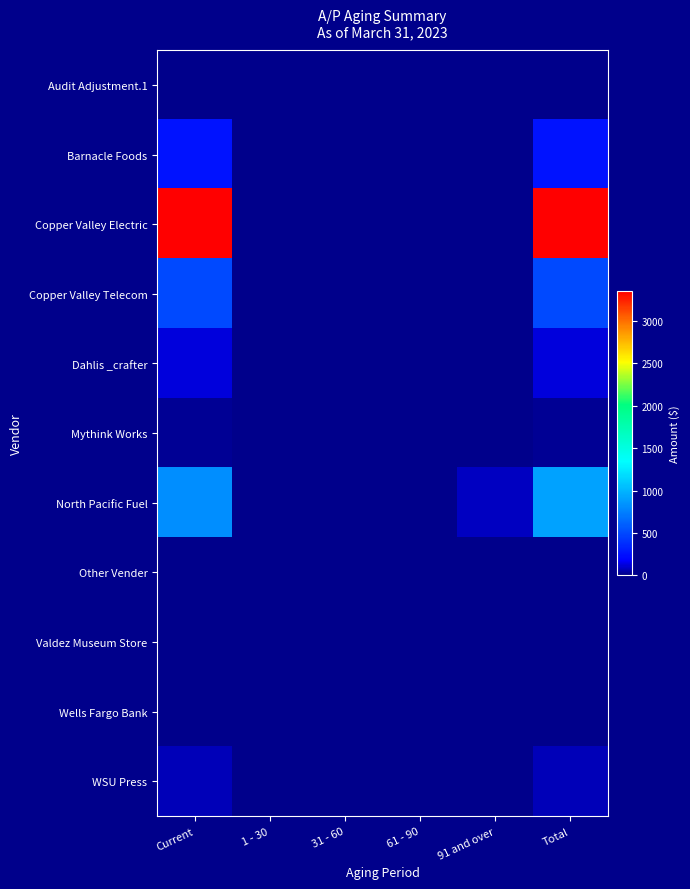

Which series has the largest total across all categories?

Copper Valley Electric